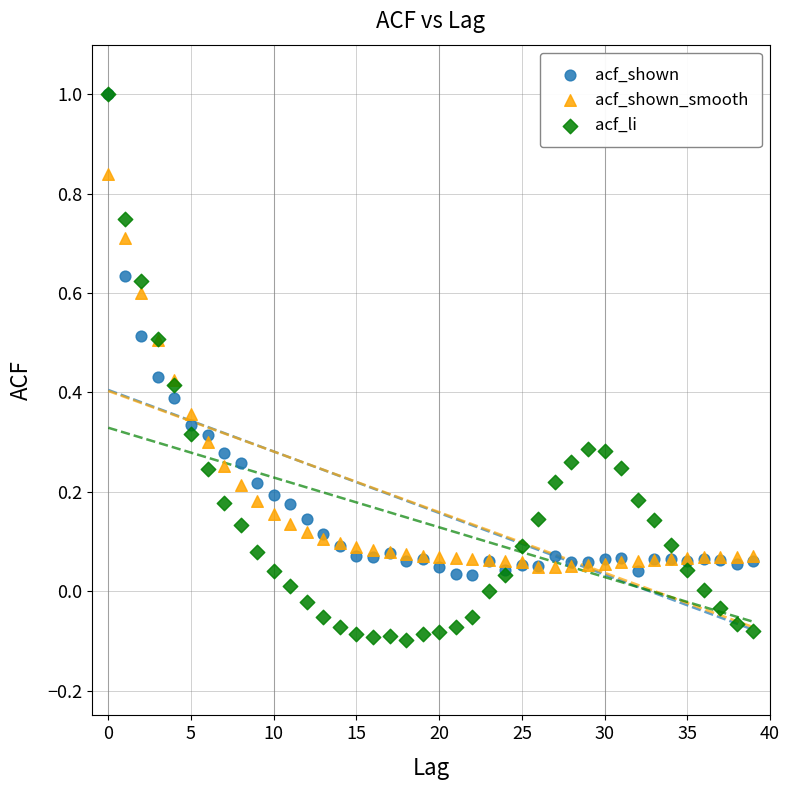

Which series has the largest Y range (max minus min)?

acf_li